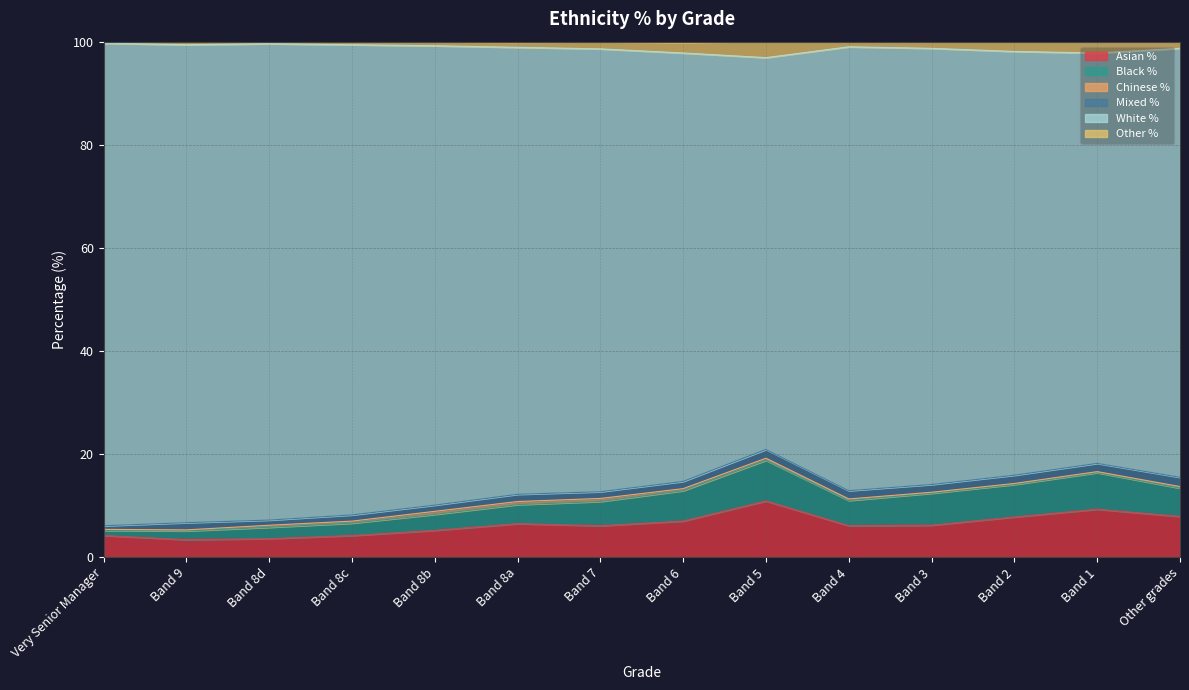

What is the lowest value of the Asian % series?

3.4